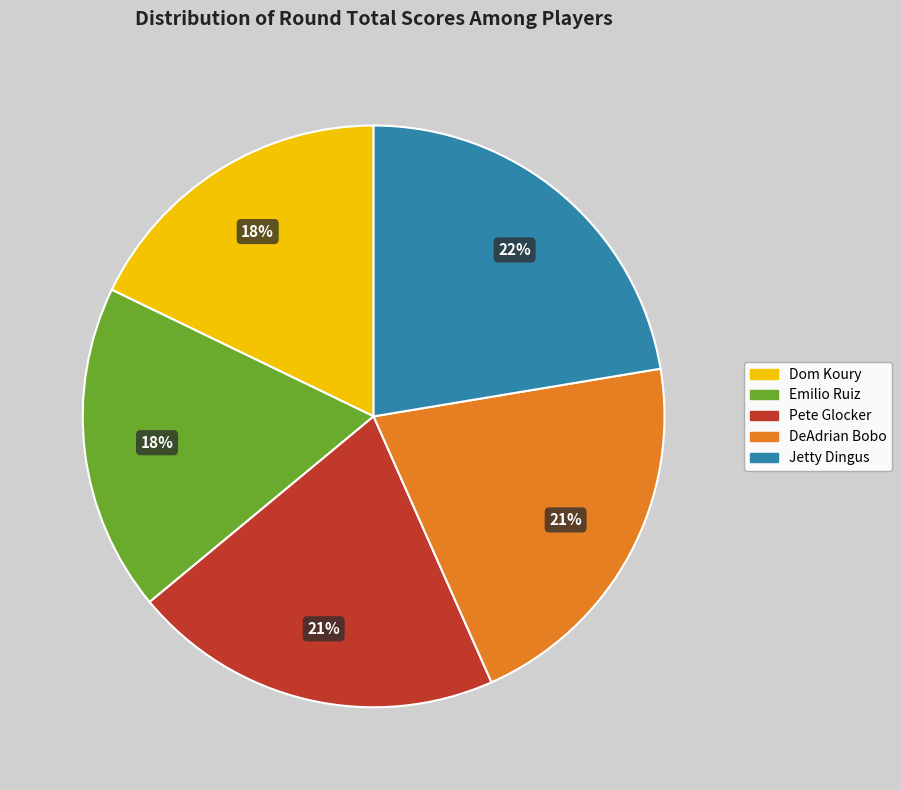

How many slices are in this pie chart?

5